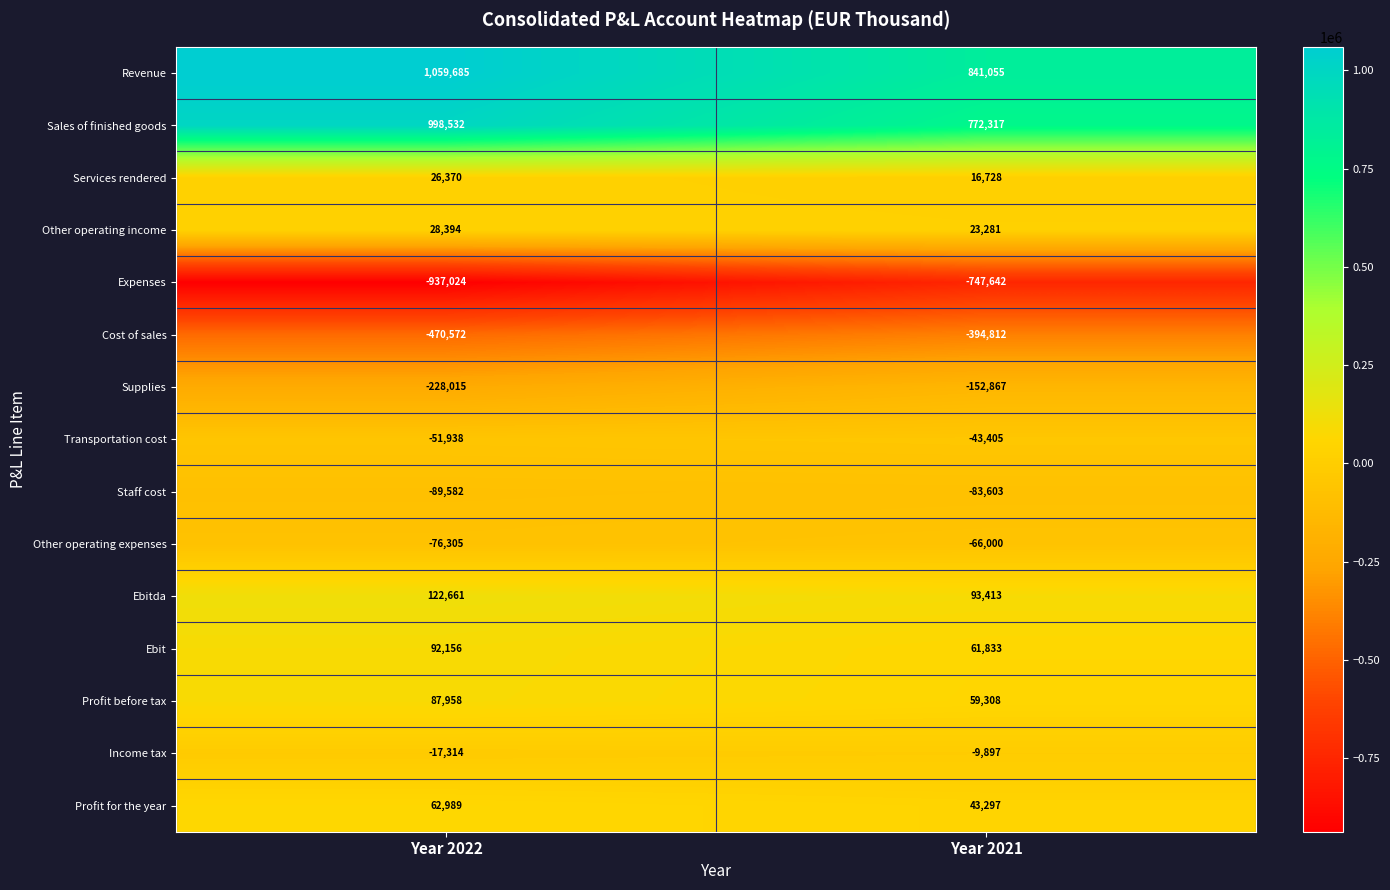

The value of Revenue at Year 2022 is 1505094. True or false?

False